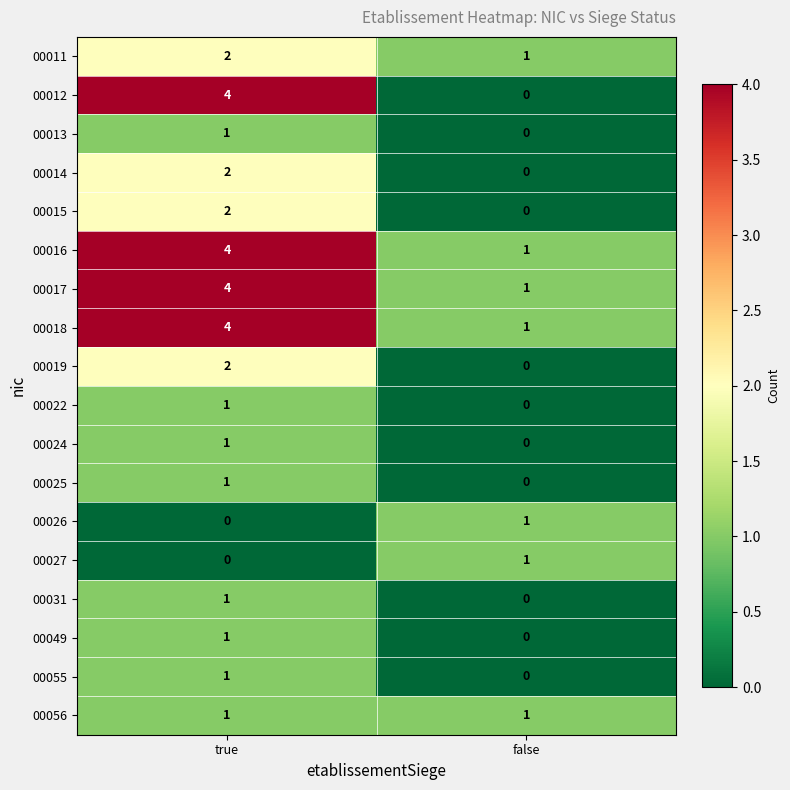

Which category has the highest value across all series?

true